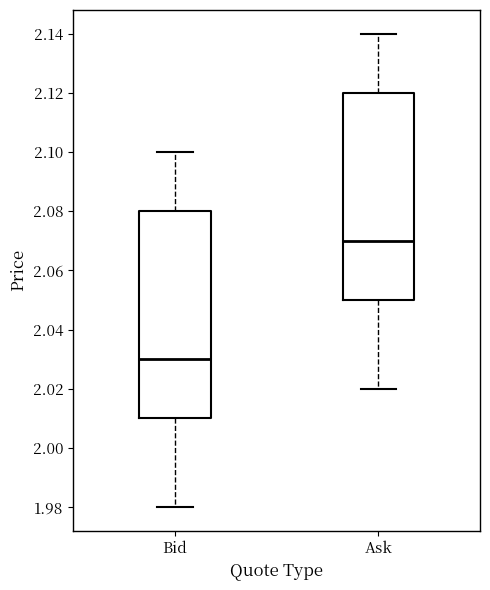

Reading left to right, transcribe this box plot: for each box, give where its median line is, the range the box spans, and where its two whiskers end, as read against the y-axis. The values are not printed on the chart, so give them approximately, as read against the axis.

Bid: median 2.03, box 2.01 to 2.08, whiskers 1.98 to 2.10
Ask: median 2.07, box 2.05 to 2.12, whiskers 2.02 to 2.14